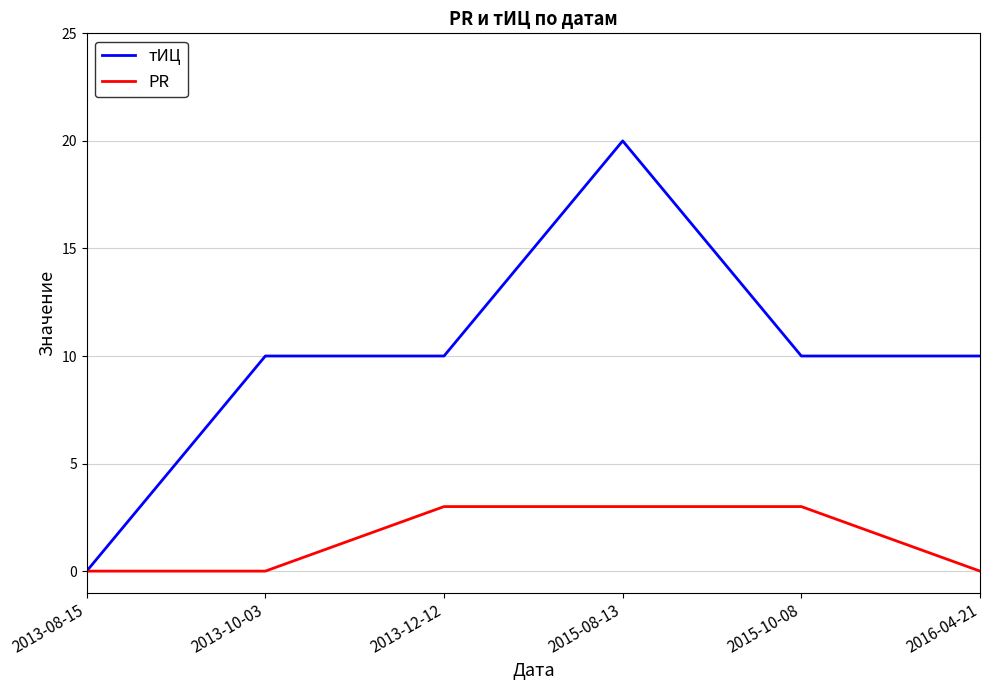

Reading right to left, list all the values displayed in this chart.

тИЦ: 10	10	20	10	10	0
PR: 0	3	3	3	0	0